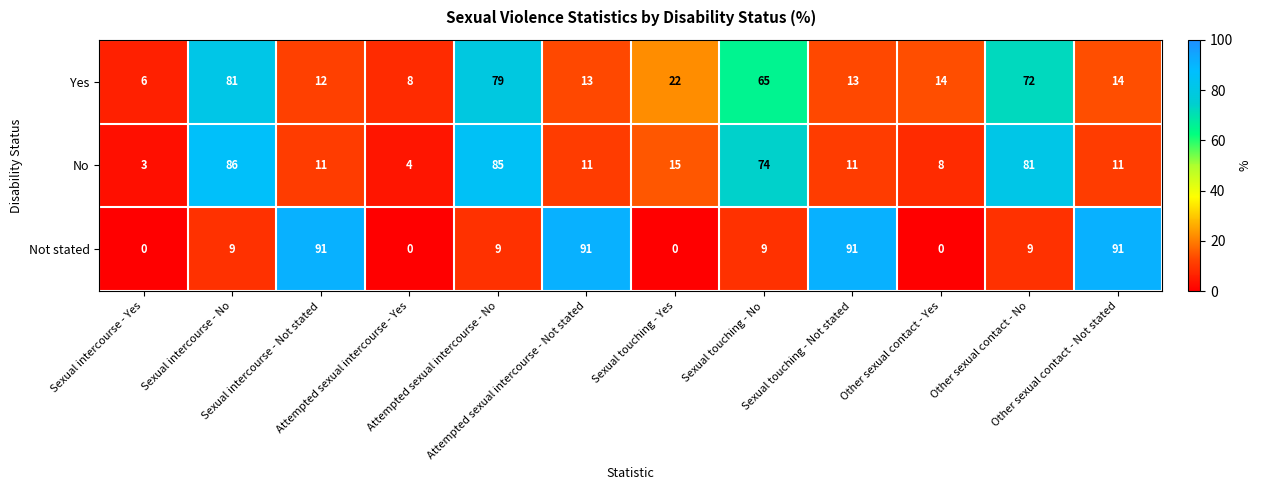

What is the difference between the maximum and second lowest values in the No series?

82